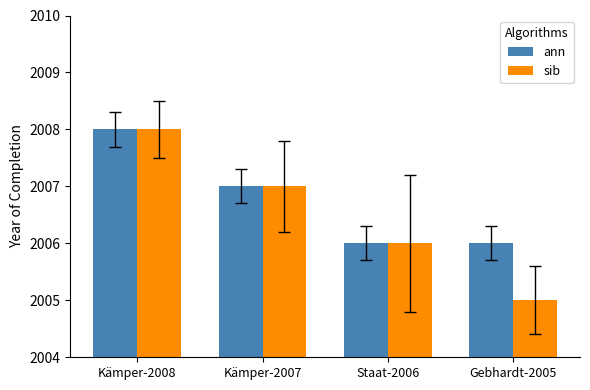

Which series has the largest total across all categories?

ann